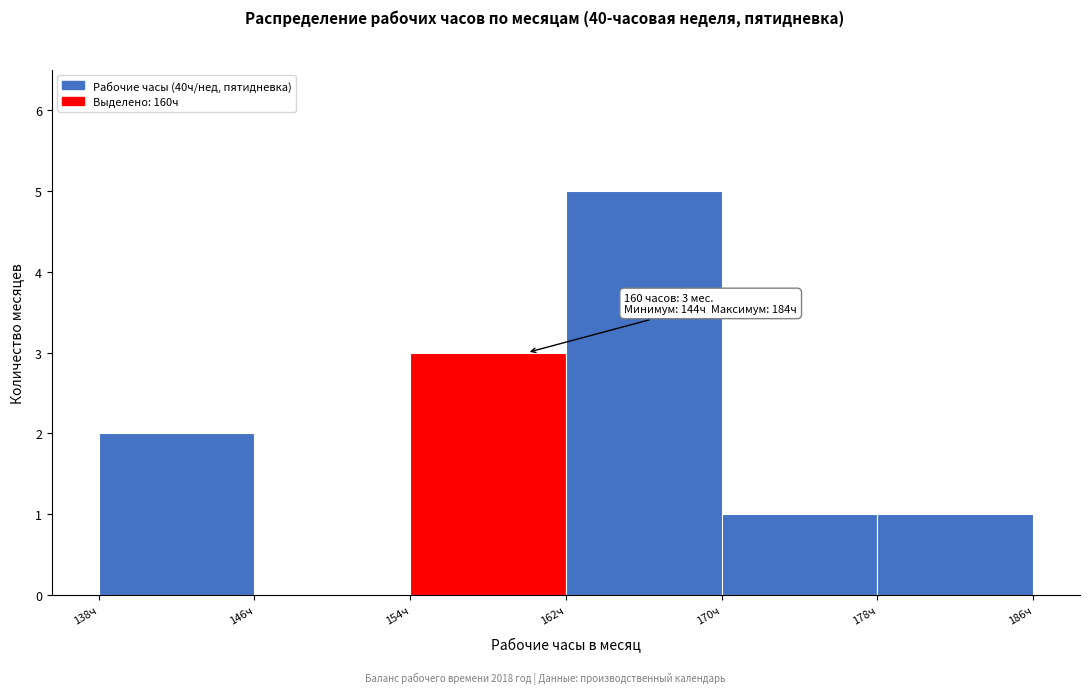

Over which range of the x-axis is the bar tallest?

162 to 170